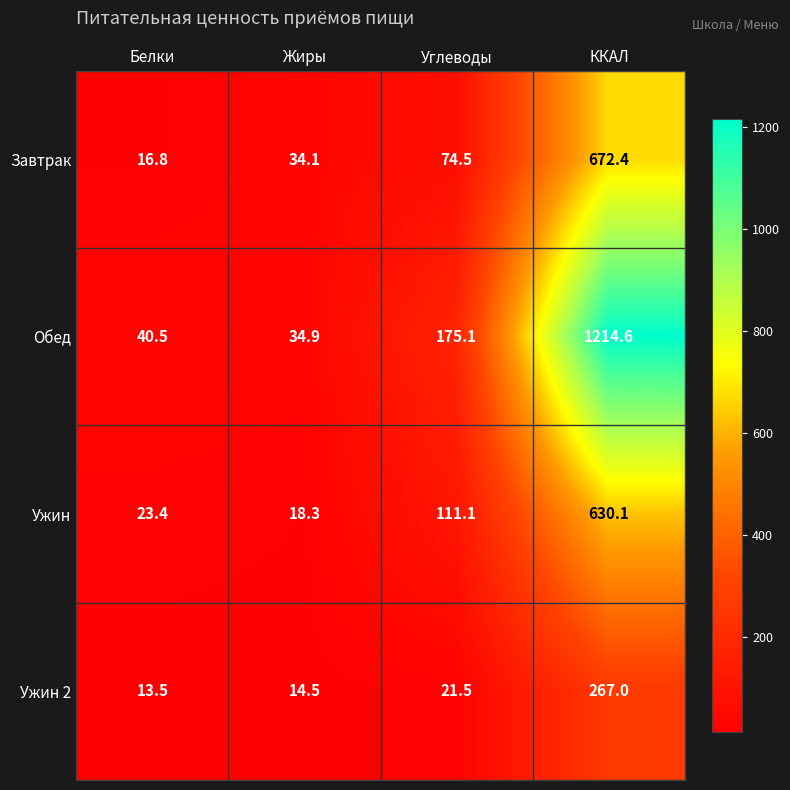

Which series changed the most between Углеводы and ККАЛ?

Обед